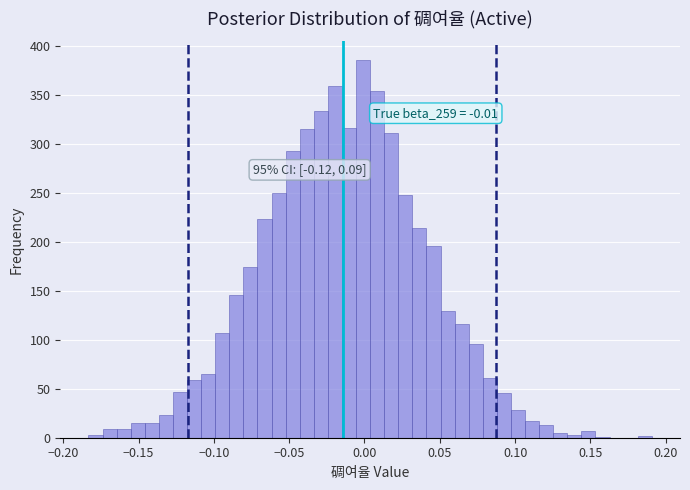

Read against the x-axis, roughly where is the centre of the tallest bar?

0.000